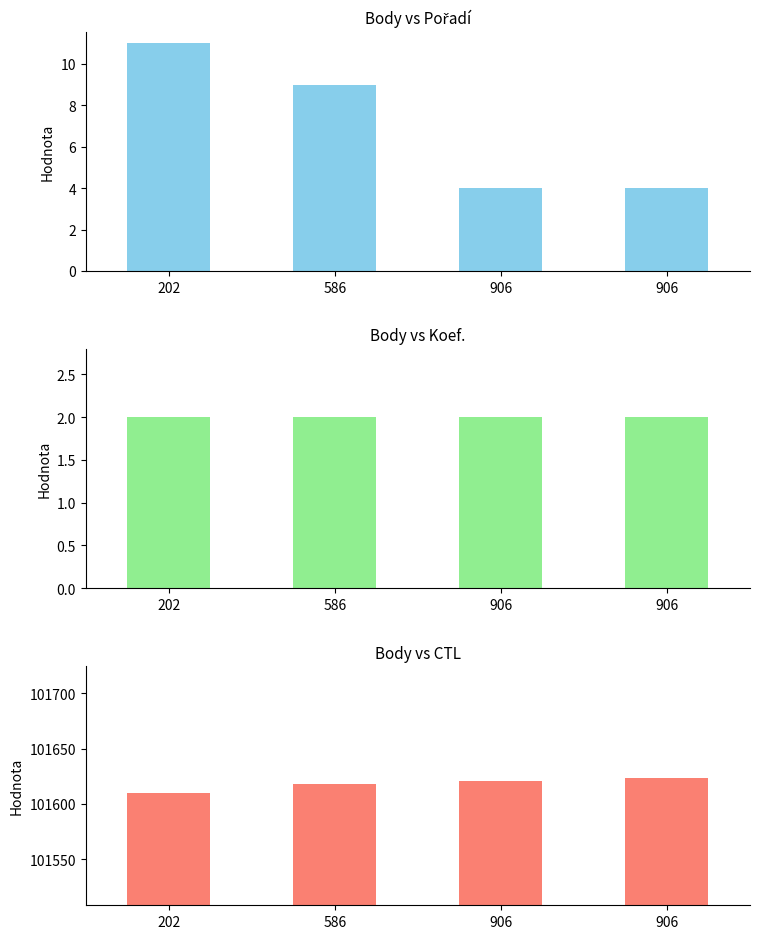

Reading left to right, transcribe all the data shown in this chart.

Pořadí: 202=11	586=9	906=4	906=4
Koef.: 202=2	586=2	906=2	906=2
CTL: 202=101610	586=101618	906=101621	906=101623